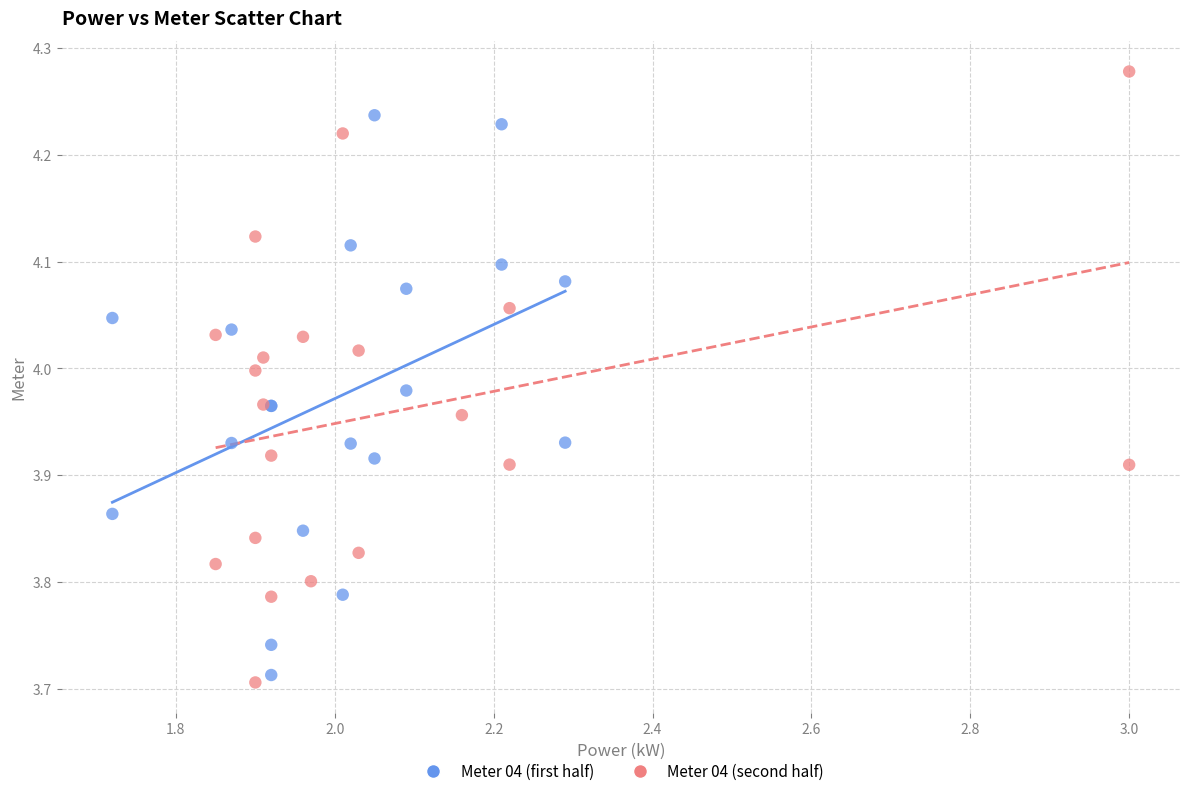

Which series contains the highest Y value?

Meter 04 (second half)